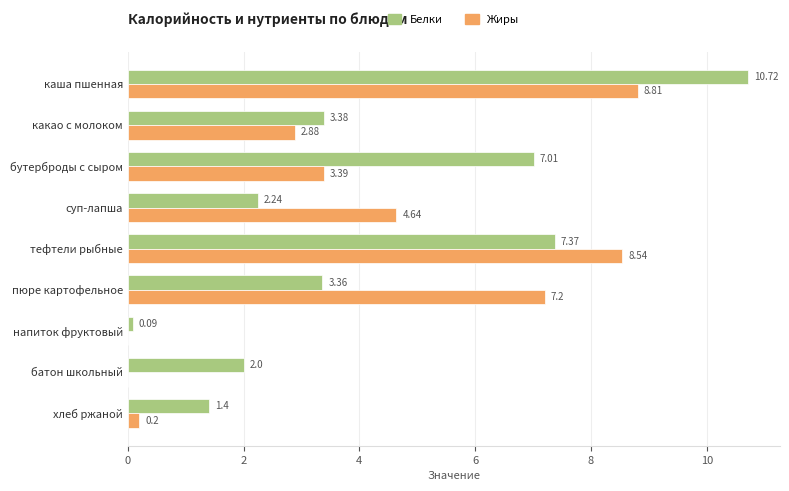

What is the total value across all series at тефтели рыбные?

15.9